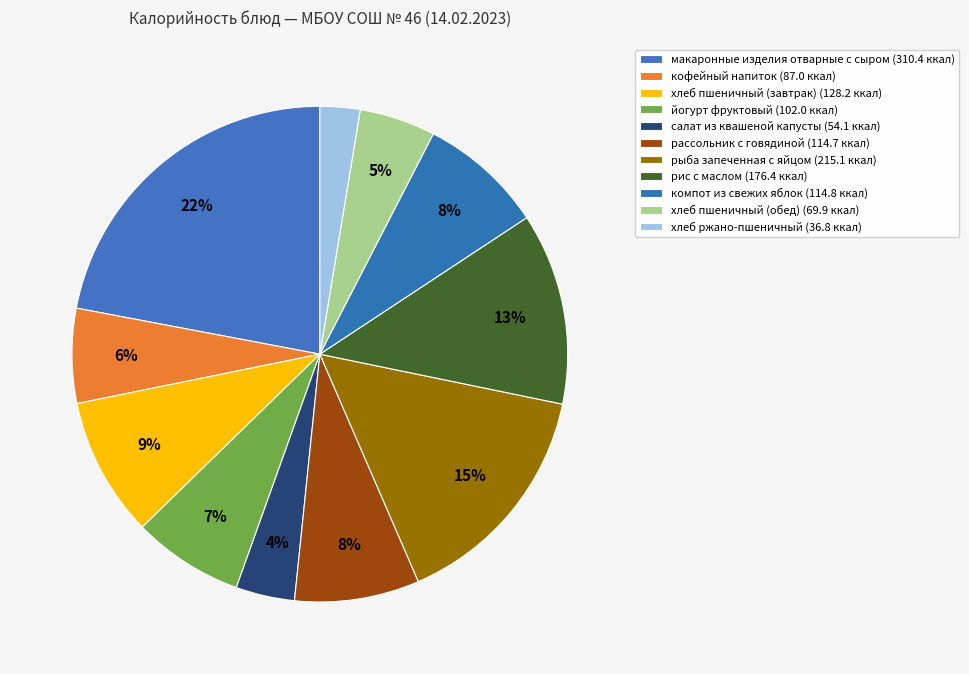

Count the number of slices in the pie.

11